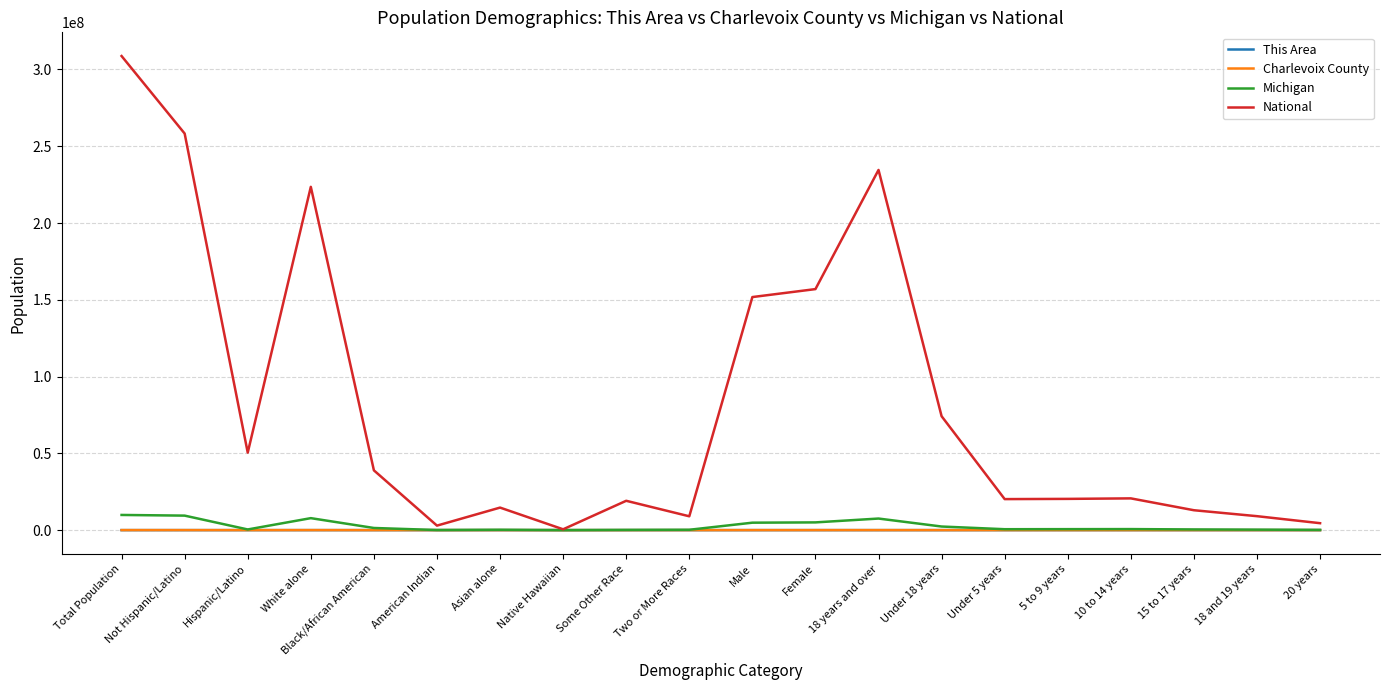

Which label corresponds to the largest value in the chart?

Total Population